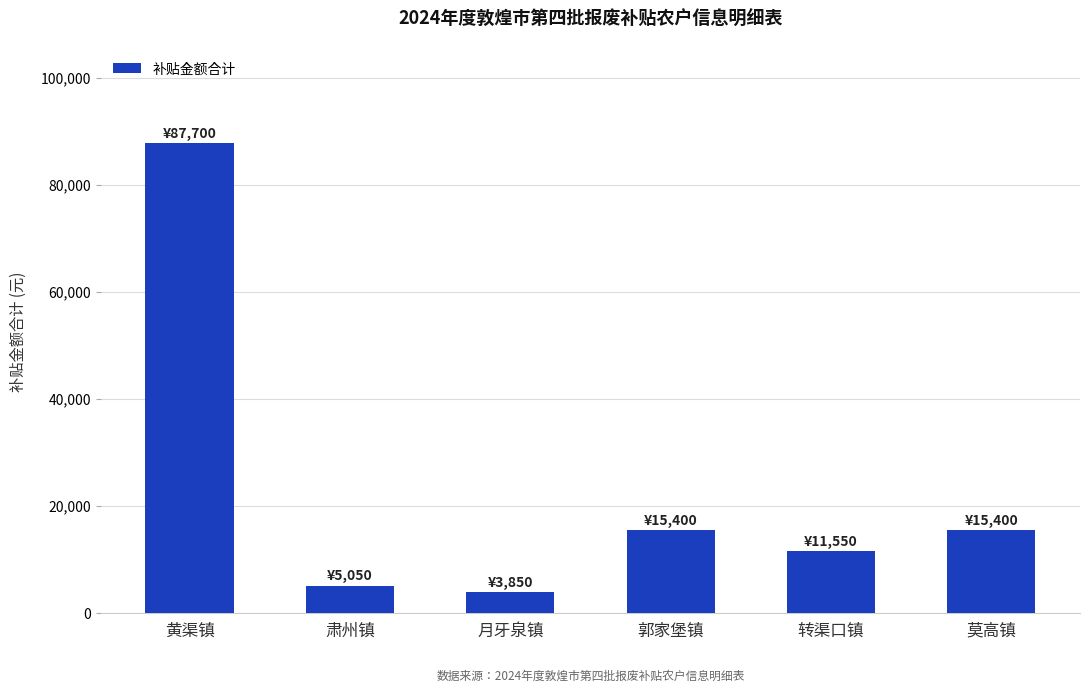

How many bars are there in total?

6